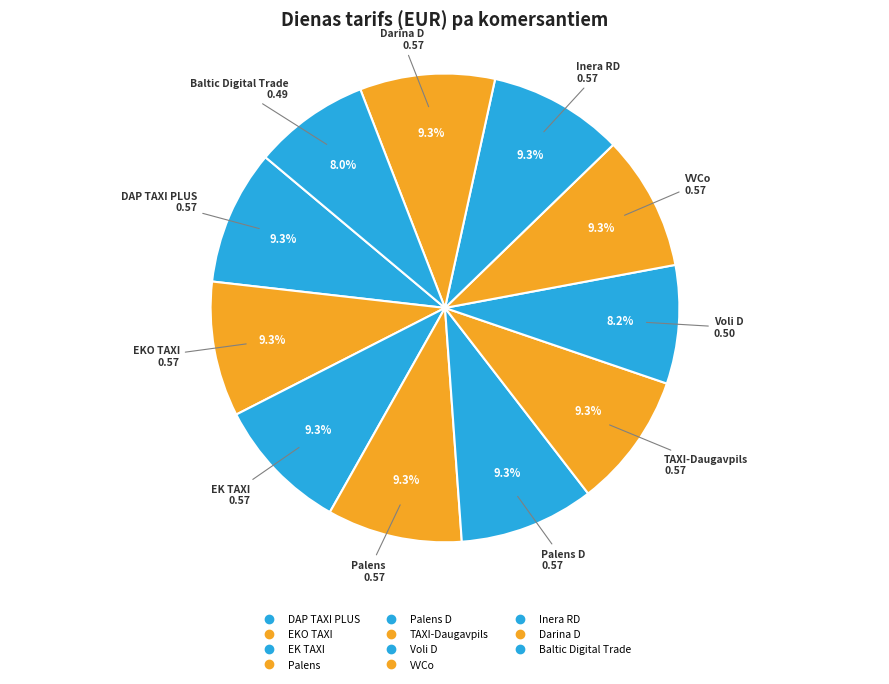

Count the number of slices in the pie.

11